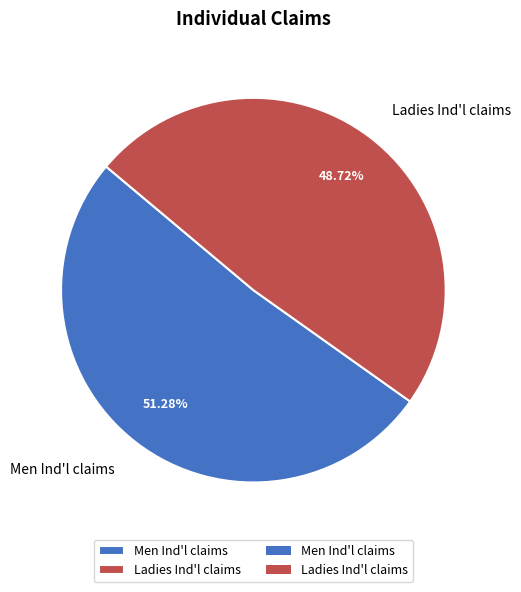

Rank the categories by value from lowest to highest.

Ladies Ind'l claims, Men Ind'l claims